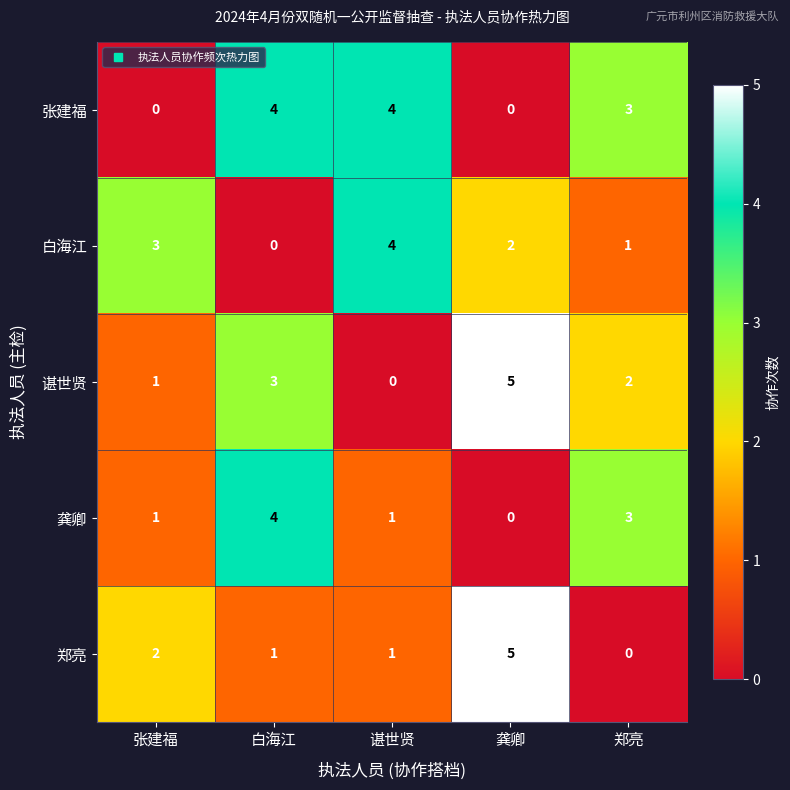

Reading left to right, extract all data points from this chart.

张建福: 0	4	4	0	3
白海江: 3	0	4	2	1
谌世贤: 1	3	0	5	2
龚卿: 1	4	1	0	3
郑亮: 2	1	1	5	0